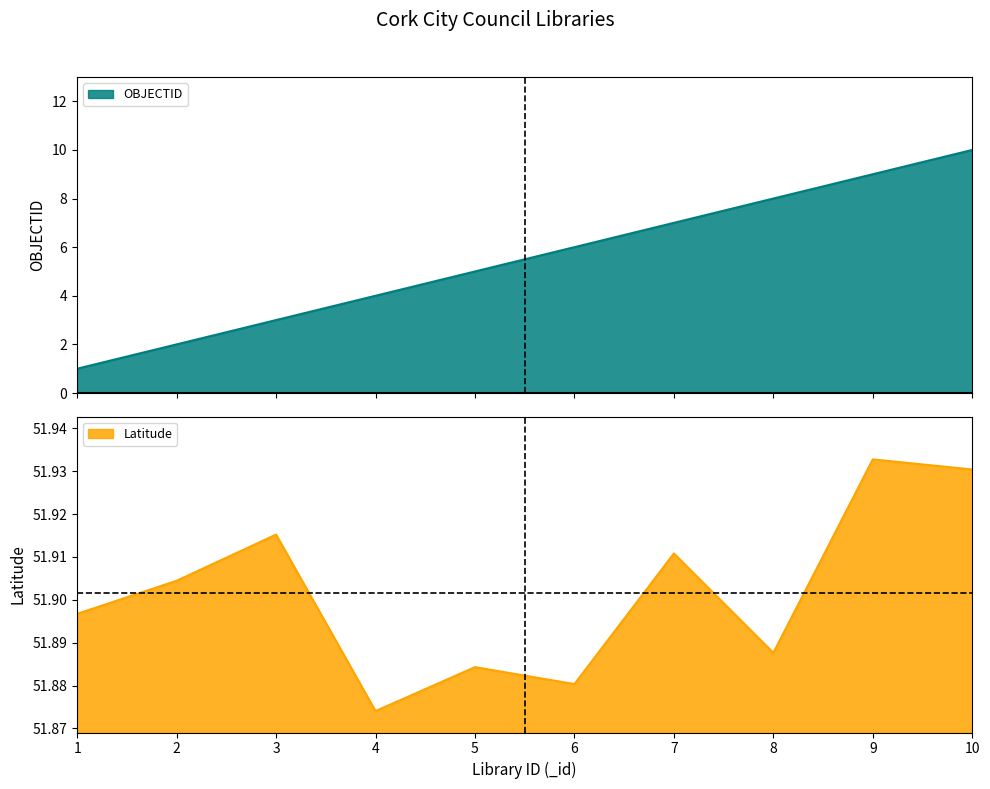

List the labels in order of Latitude value, smallest first.

4, 6, 5, 8, 1, 2, 7, 3, 10, 9